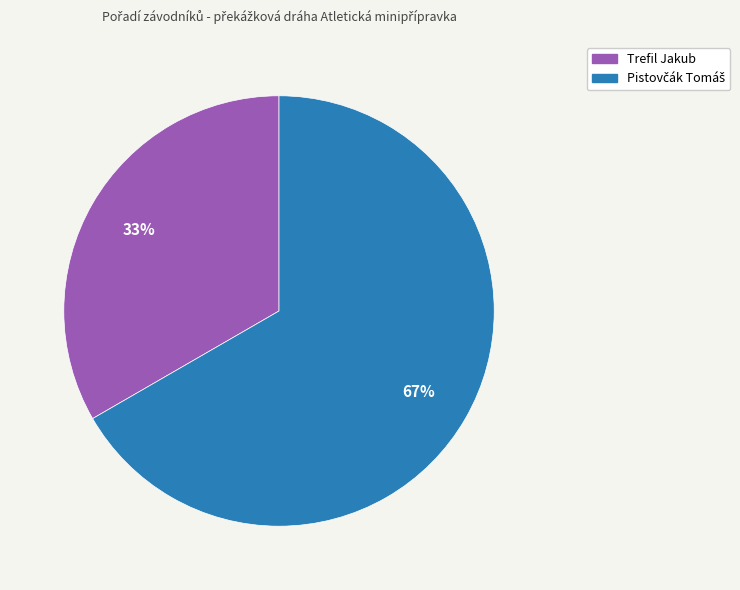

Which slice is the smallest?

Trefil Jakub